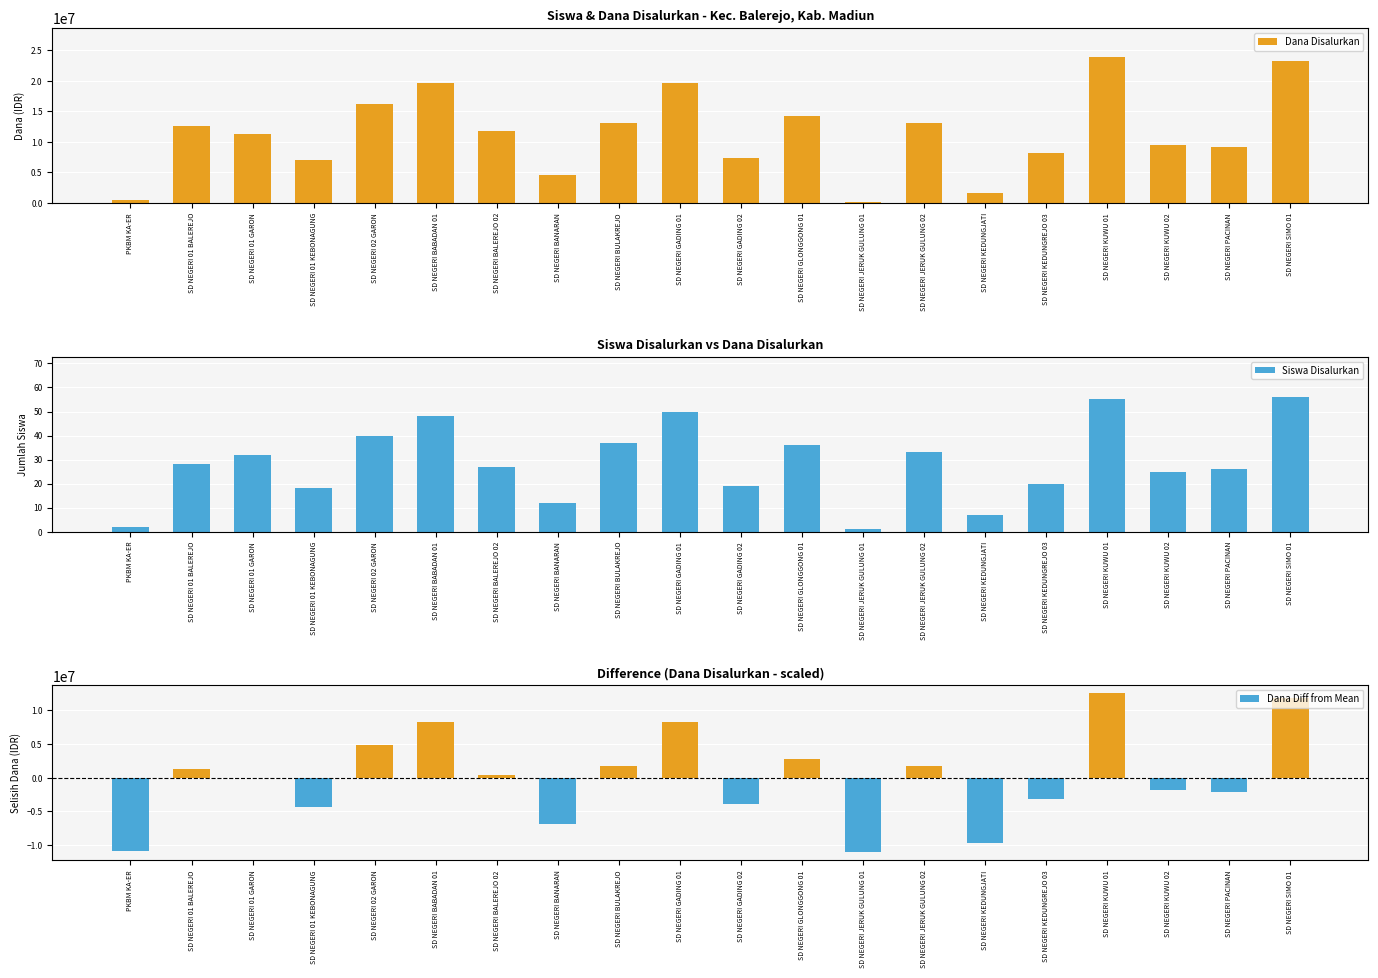

Which series has the largest range (max minus min)?

Dana Disalurkan